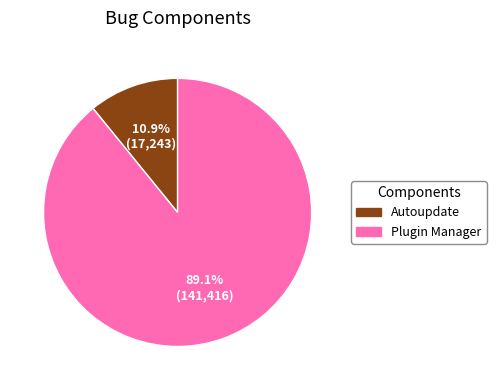

To the nearest percent, what is the combined percentage of Plugin Manager and Autoupdate?

100%